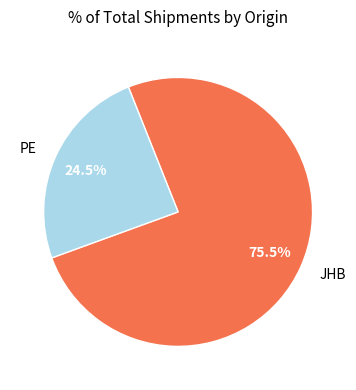

Count the number of slices in the pie.

2